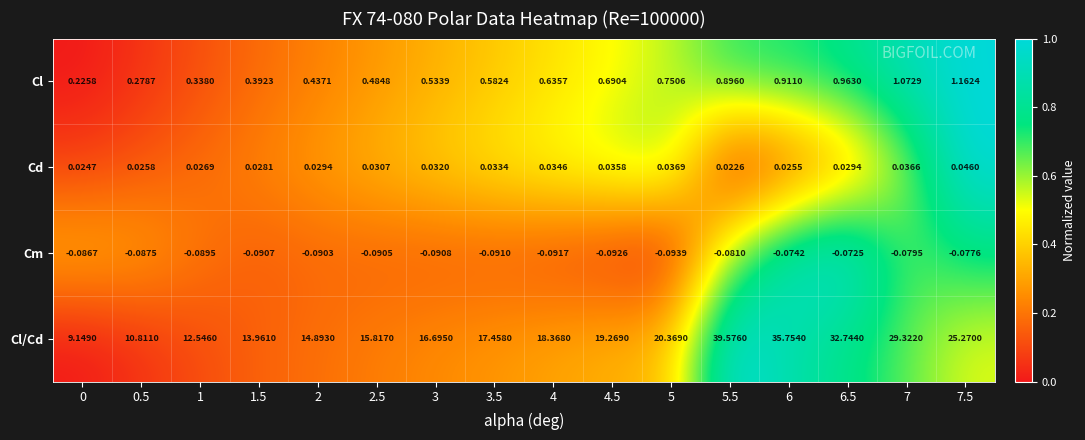

Which series changed the most between 2 and 3?

Cl/Cd